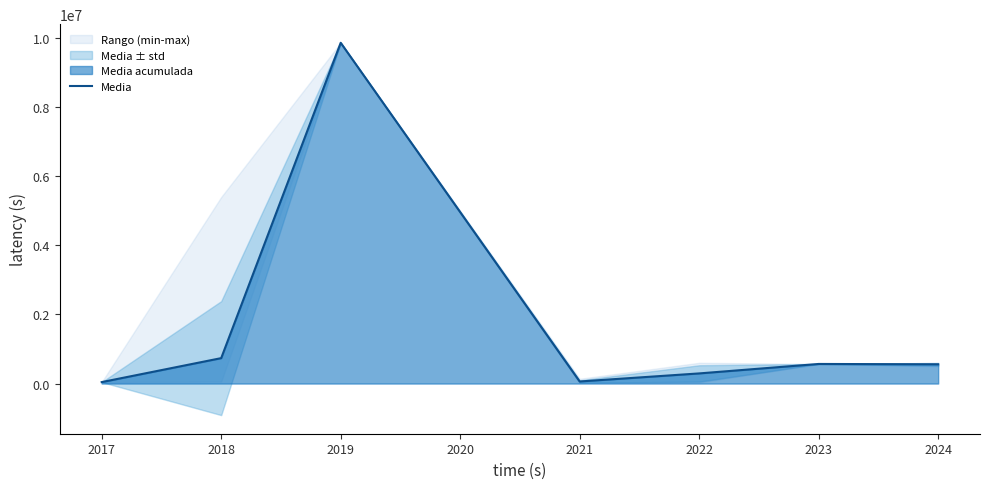

How many data points are above 556661?

4